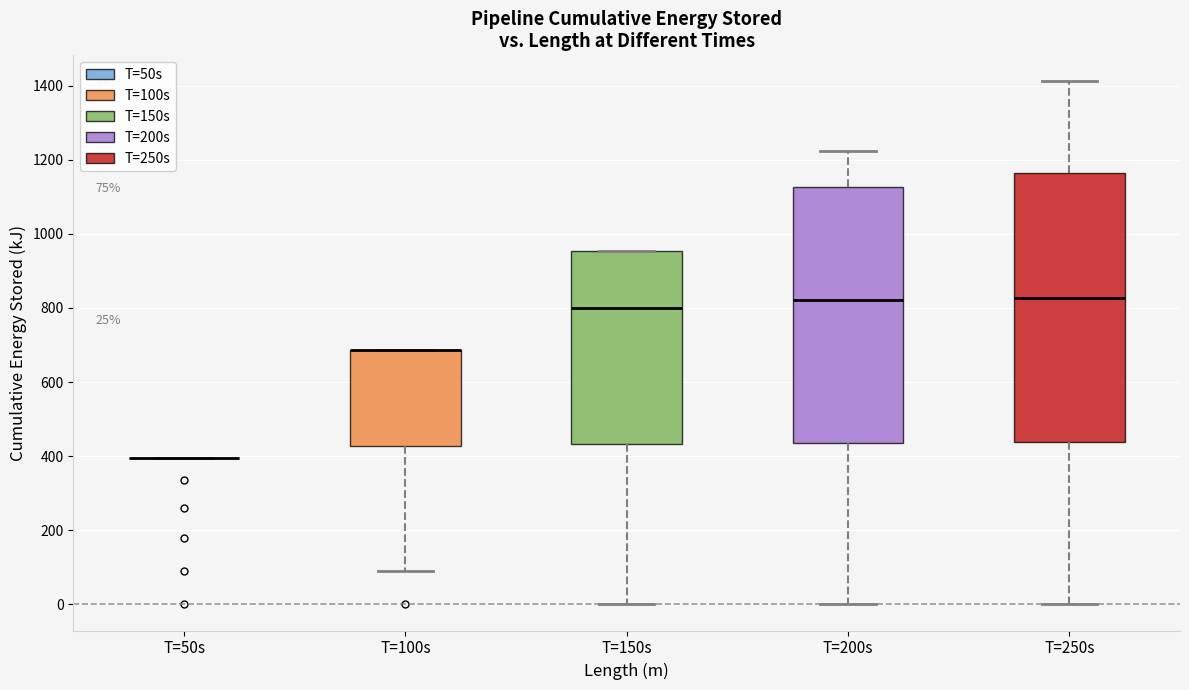

Comparing the boxes themselves (not the whiskers), which one is the tallest?

T=250s